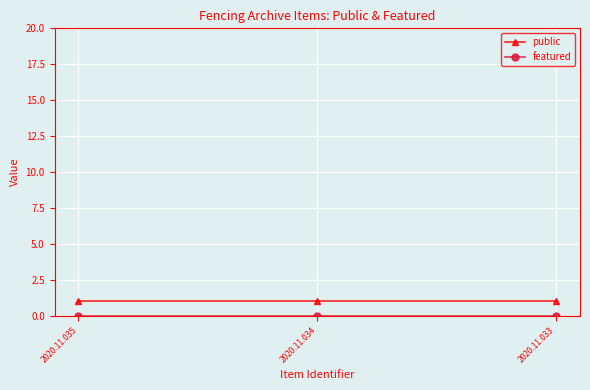

At 2020.11.033, list the series in order from largest to smallest.

public, featured